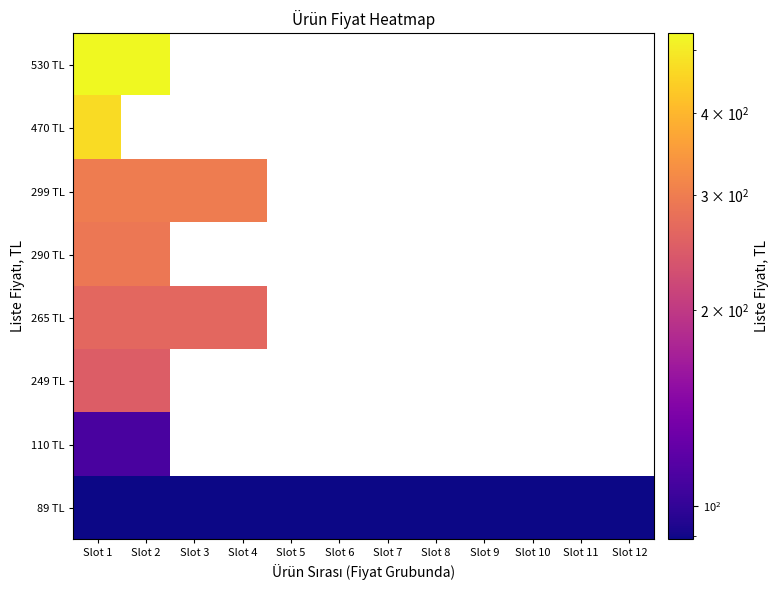

Is the value of 110 TL at Slot 9 greater than the value of 89 TL at Slot 3?

No